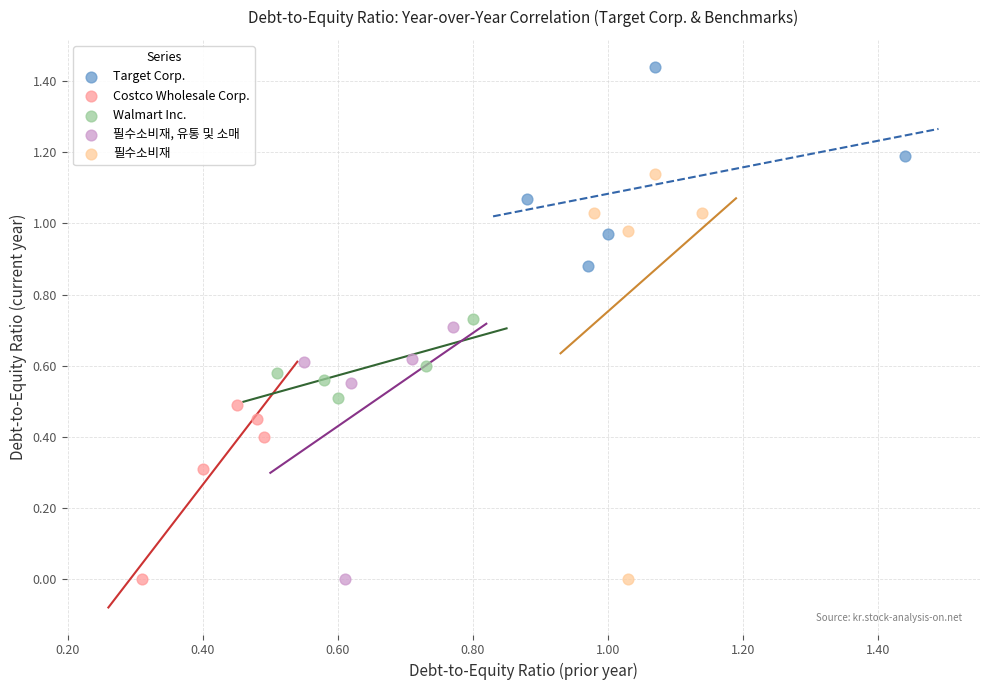

Which series reaches the maximum Y coordinate?

Target Corp.